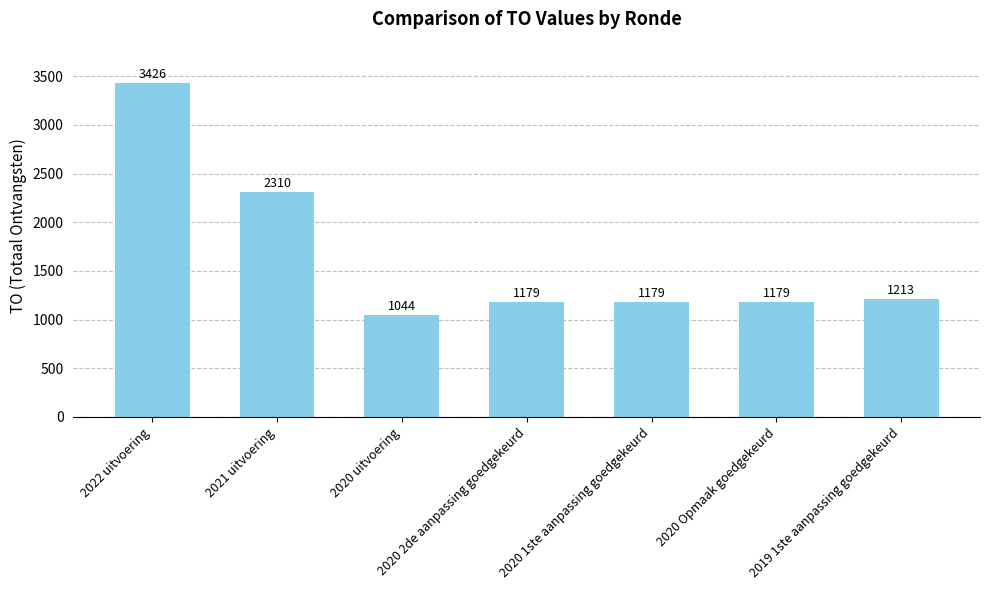

Read the value at 2021 uitvoering, to the nearest 50.

2300